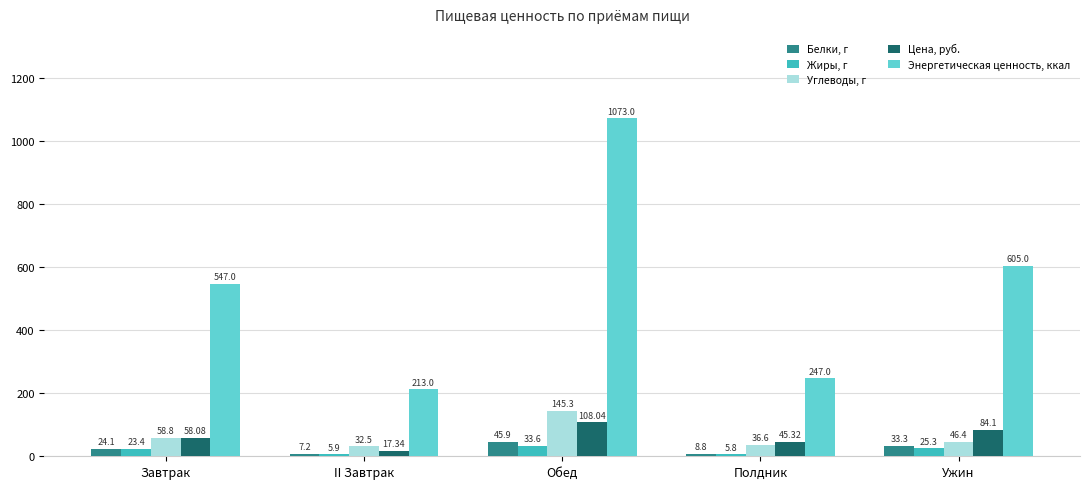

Reading left to right, extract all data points from this chart.

Белки, г: 24.1	7.2	45.9	8.8	33.3
Жиры, г: 23.4	5.9	33.6	5.8	25.3
Углеводы, г: 58.8	32.5	145.3	36.6	46.4
Цена, руб.: 58.1	17.3	108.0	45.3	84.1
Энергетическая ценность, ккал: 547.0	213.0	1073.0	247.0	605.0